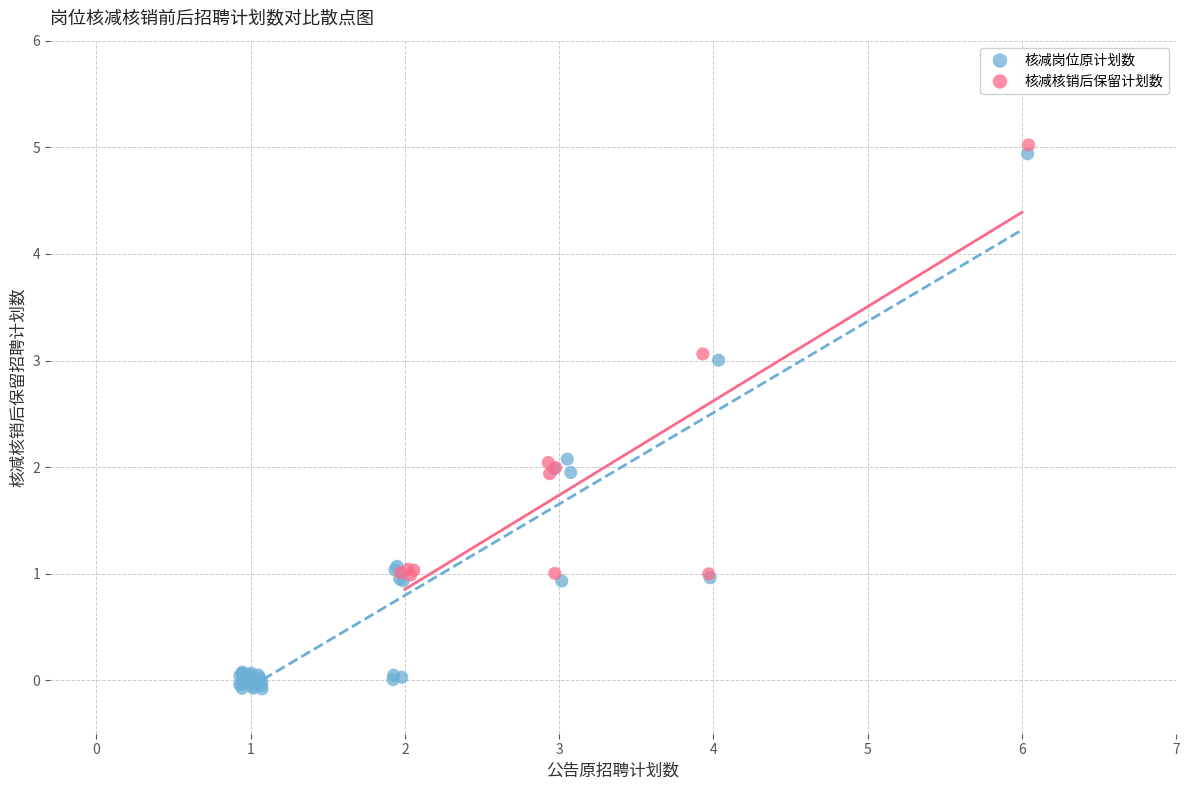

Which series has the largest Y range (max minus min)?

核减岗位原计划数